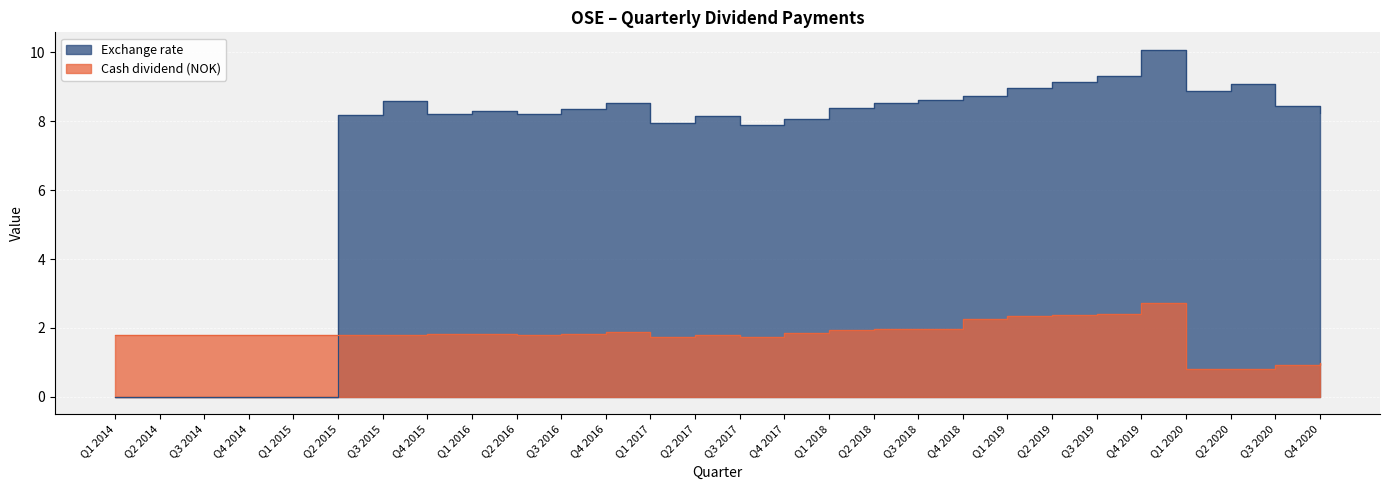

The value of Exchange rate at Q4 2020 is 11.5. True or false?

False